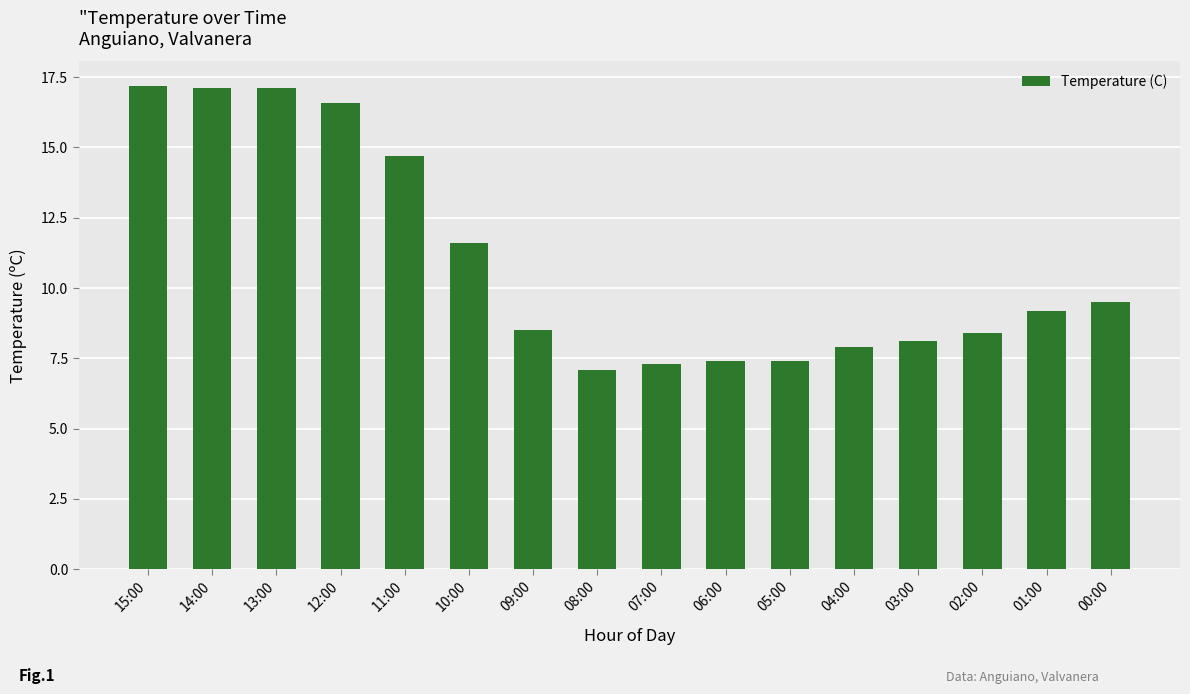

At which label is the value closest to 12?

10:00